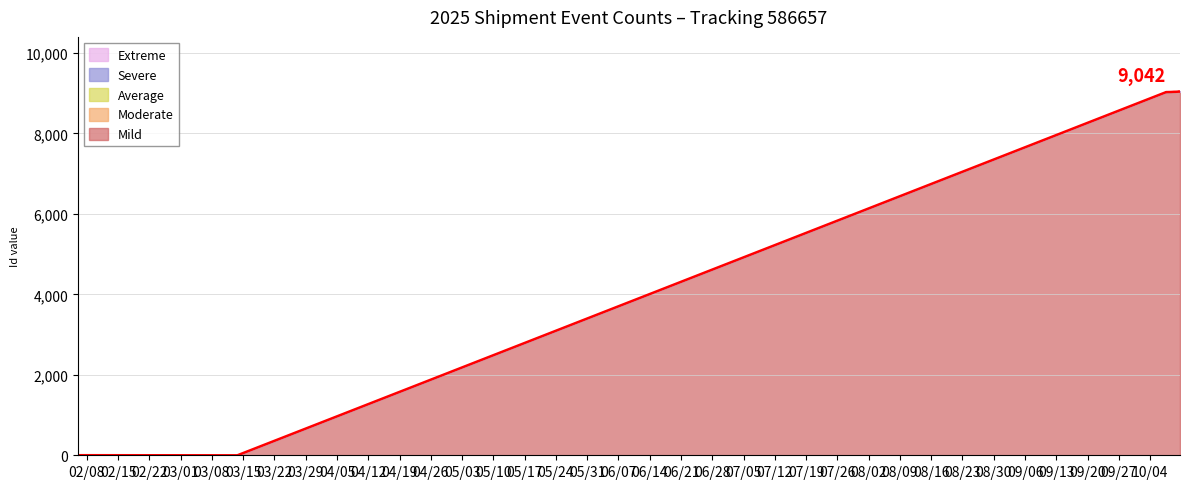

How many lines are shown in the chart?

1